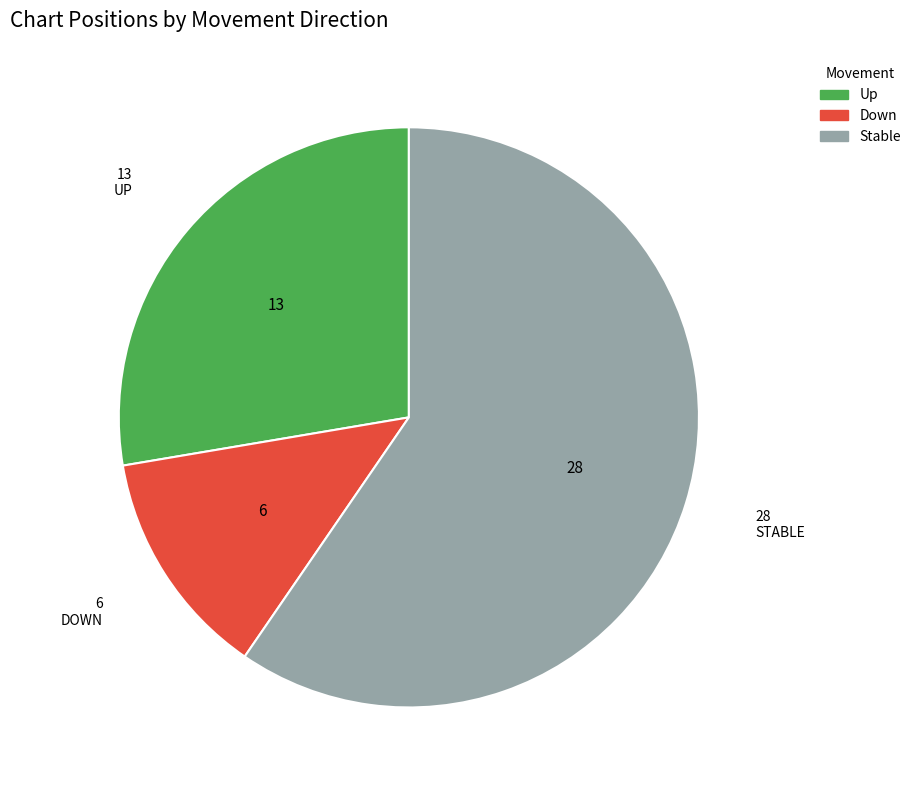

Is there a majority slice in this chart?

Yes